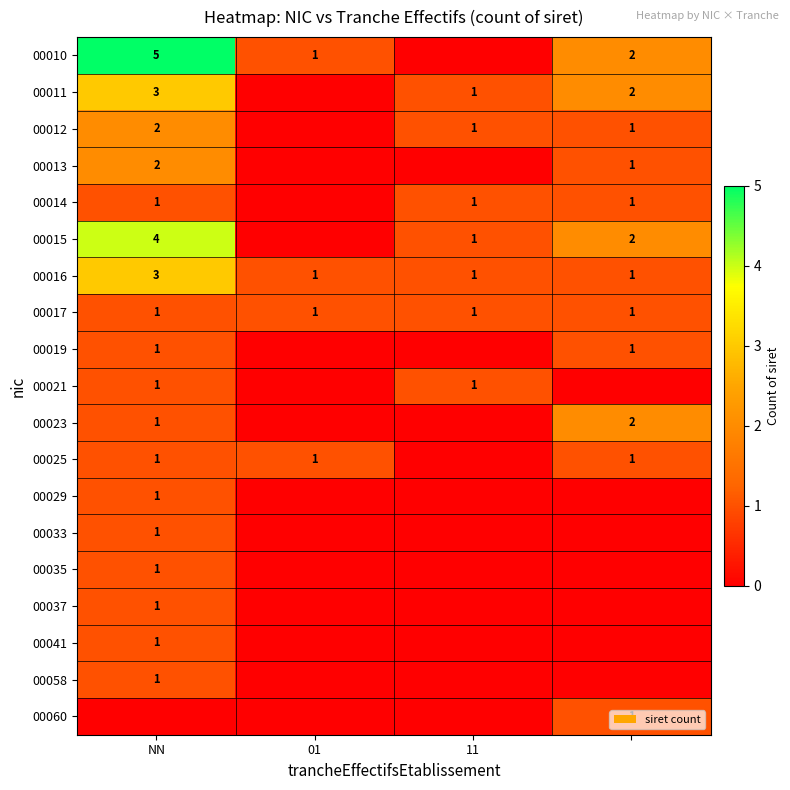

The 00010 series shows 1 at 01. True or false?

True